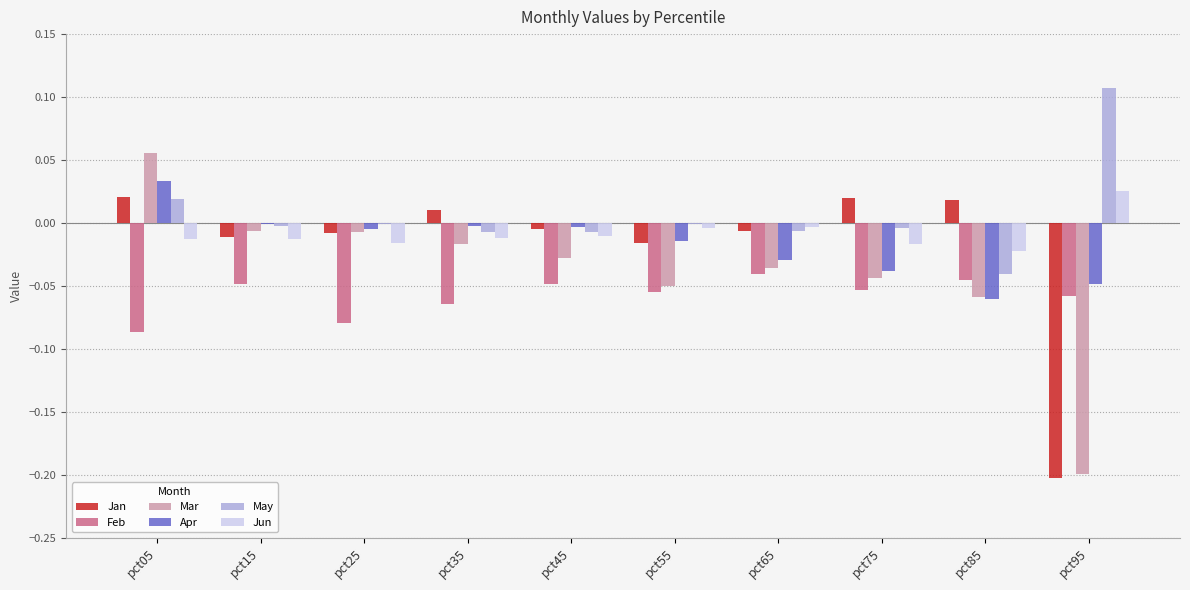

Is the value of May at pct35 greater than the value of Mar at pct85?

Yes